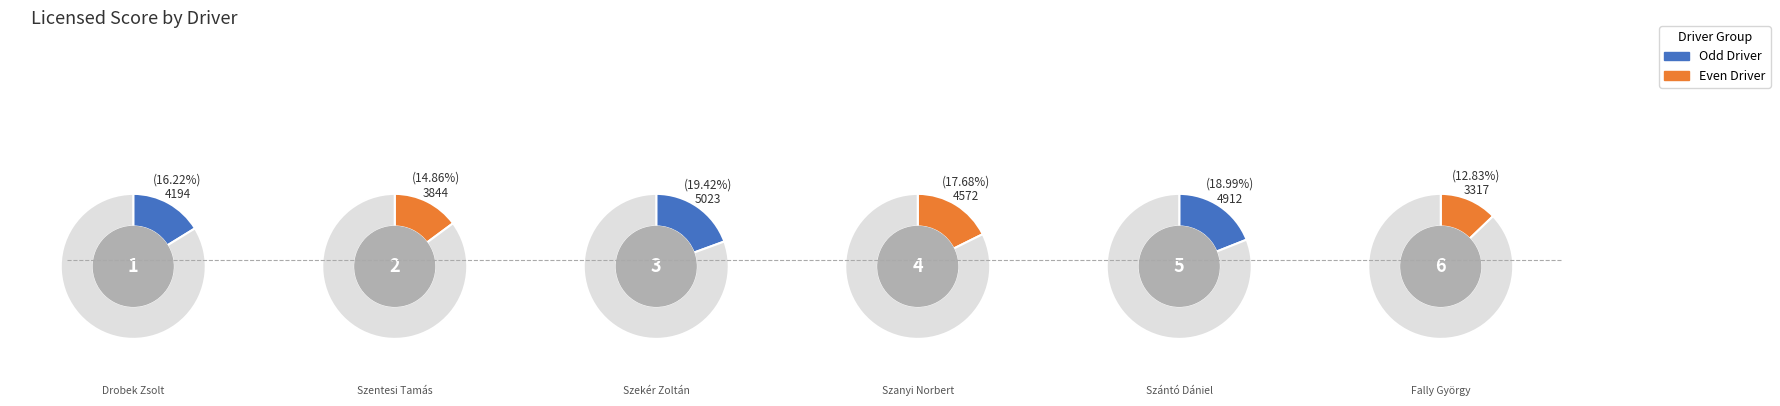

To the nearest percent, what is the difference between the Szekér Zoltán (149) and Szentesi Tamás (162) slice percentages?

5%